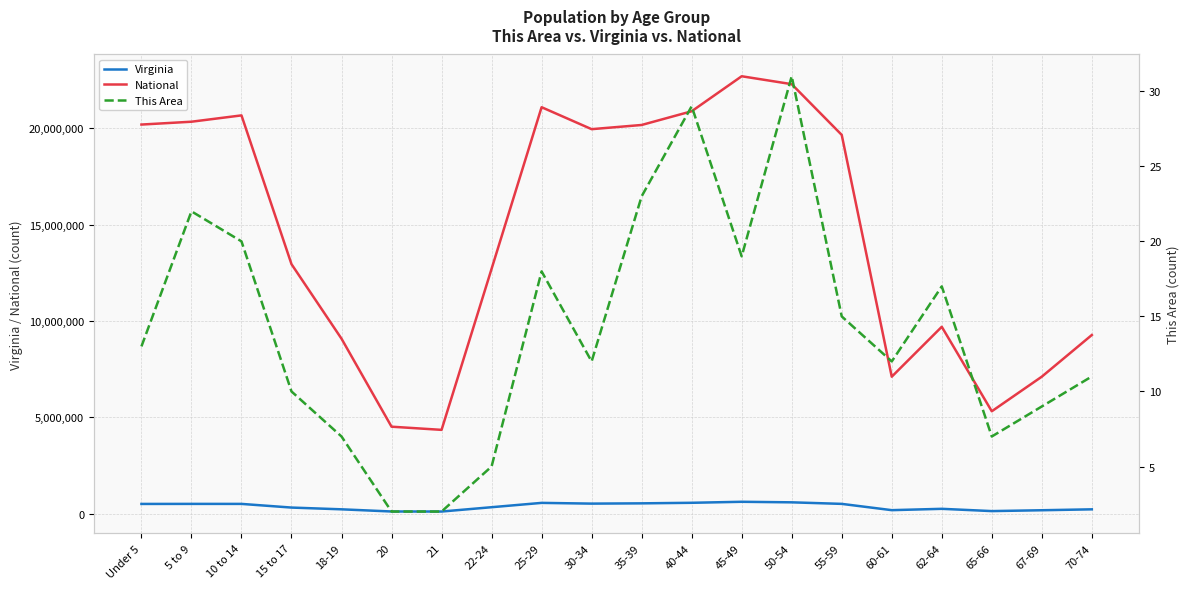

The value of This Area at 25-29 is 18. True or false?

True